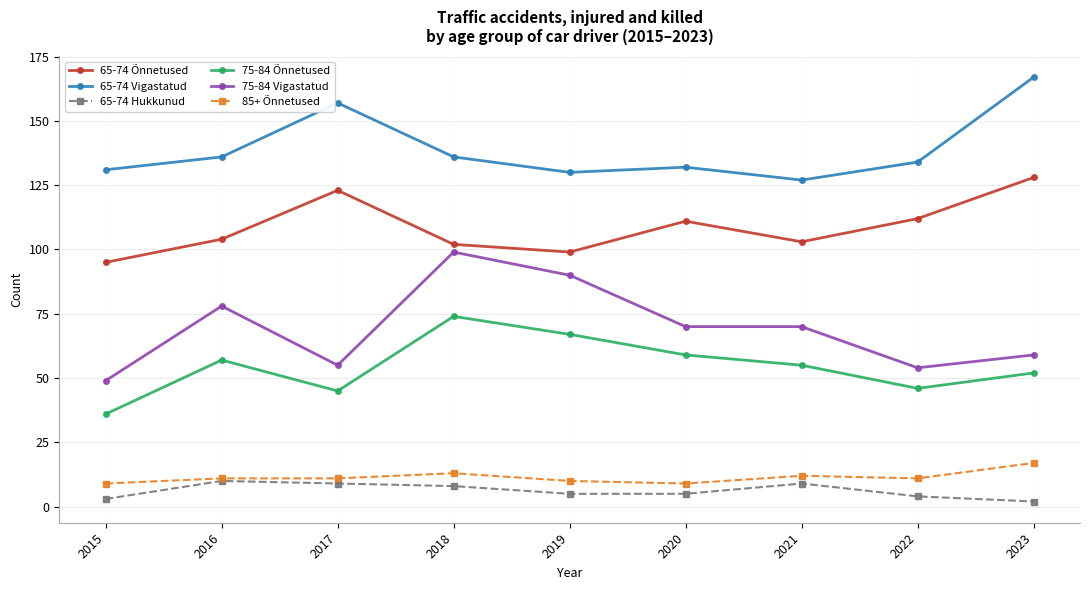

Between 2019 and 2021, which series saw the biggest shift?

75-84 Vigastatud